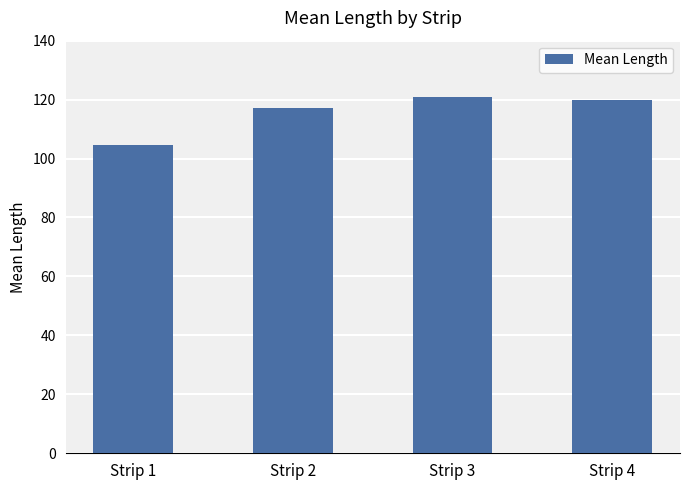

At which label is the value closest to 112?

Strip 2